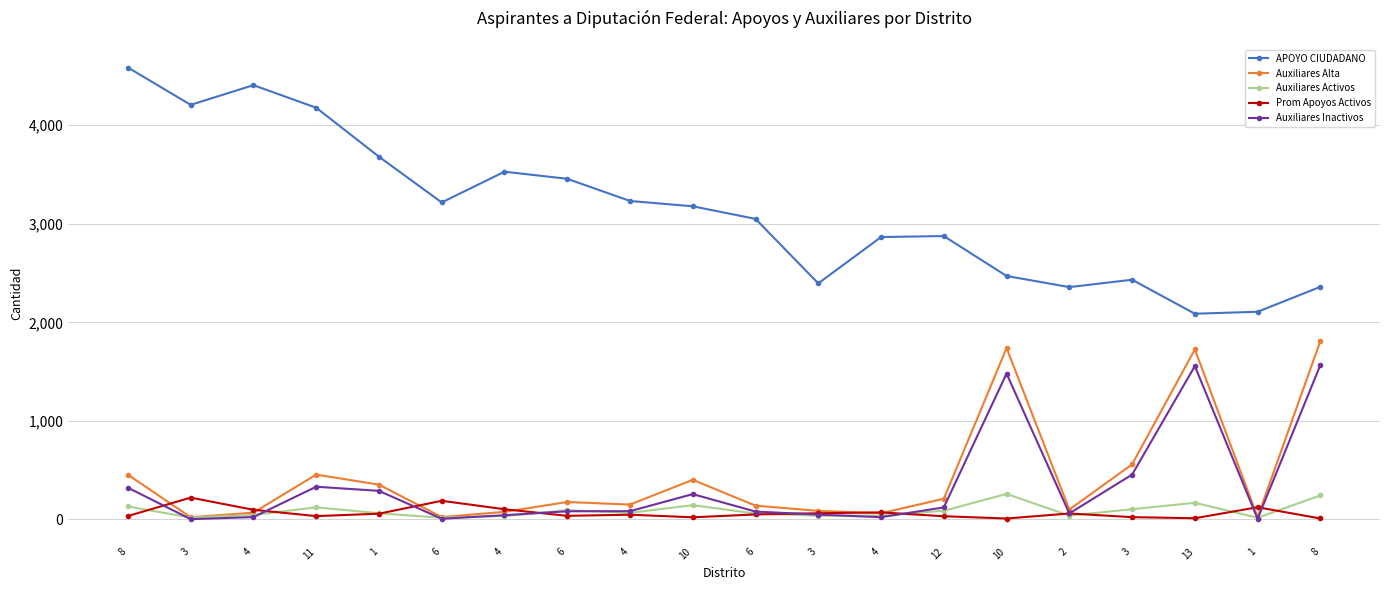

How many lines are shown in the chart?

5